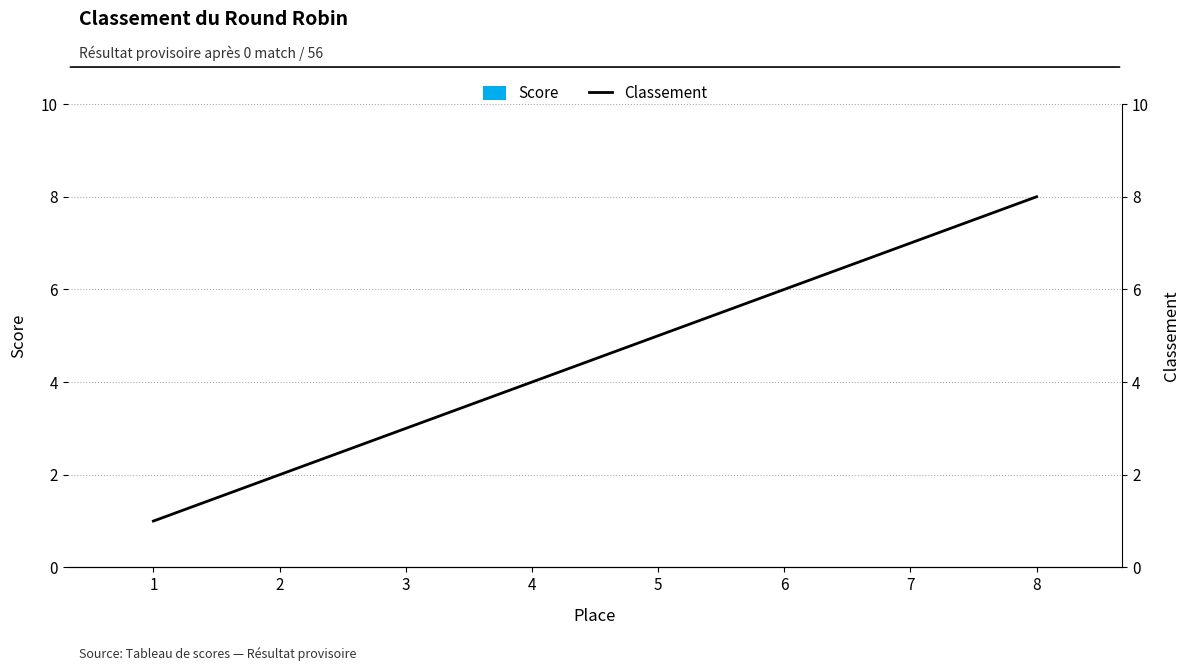

List the series in order of their overall mean, highest first.

Classement, Score